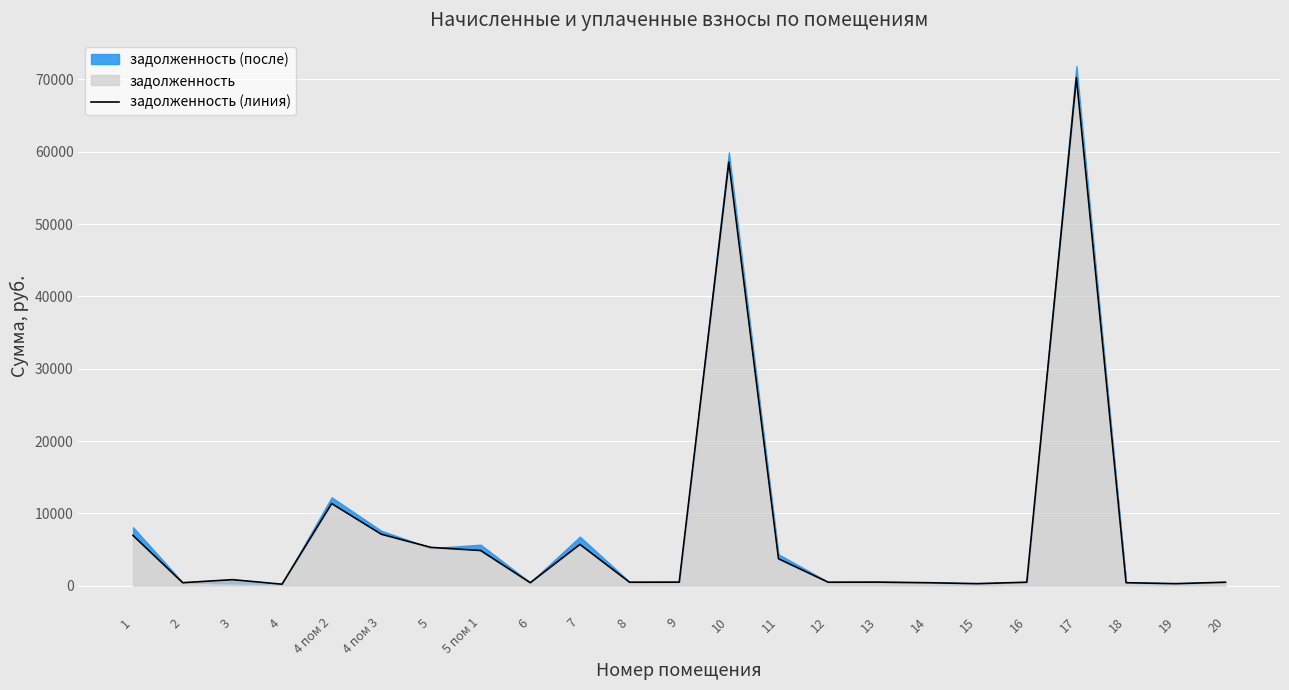

The chart shows a value of 472.6 at 20. True or false?

True